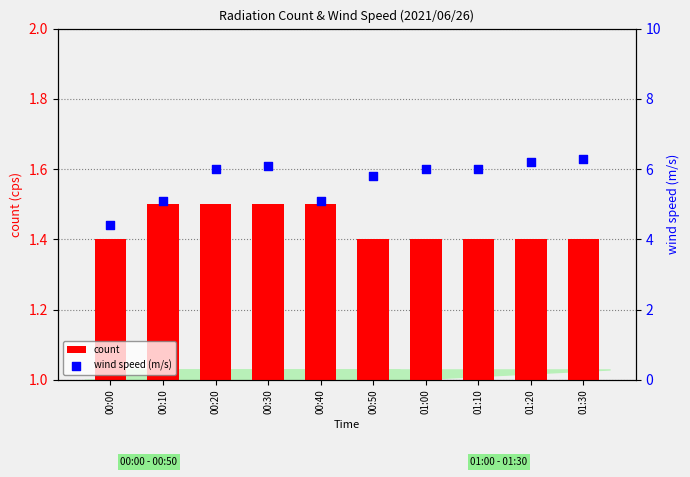

At how many categories does at least one series exceed 5?

9